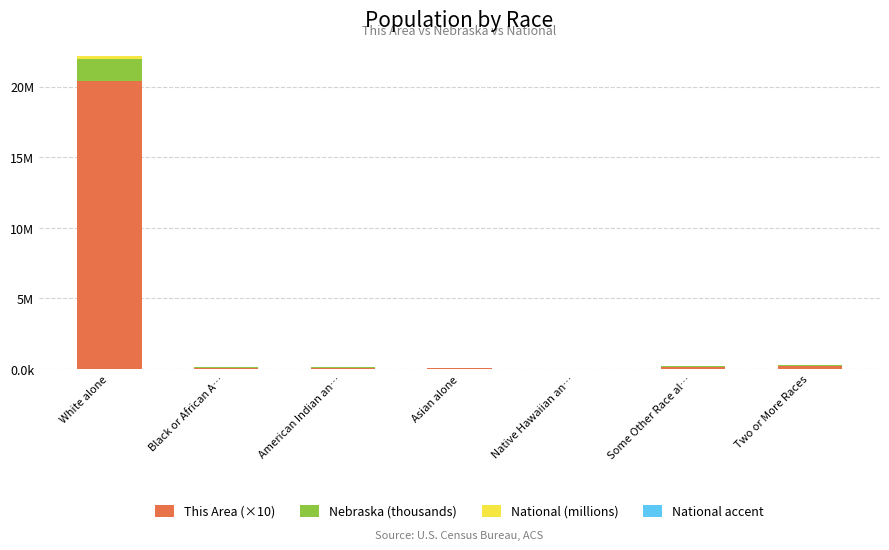

True or false: This Area (×10) has a value of 77.1 at Black or African A….

False